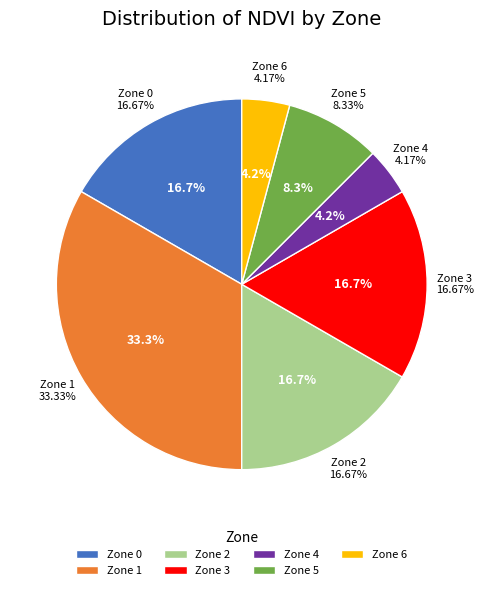

What is the ratio of the value at Zone 0 to the value at Zone 2?

1.0